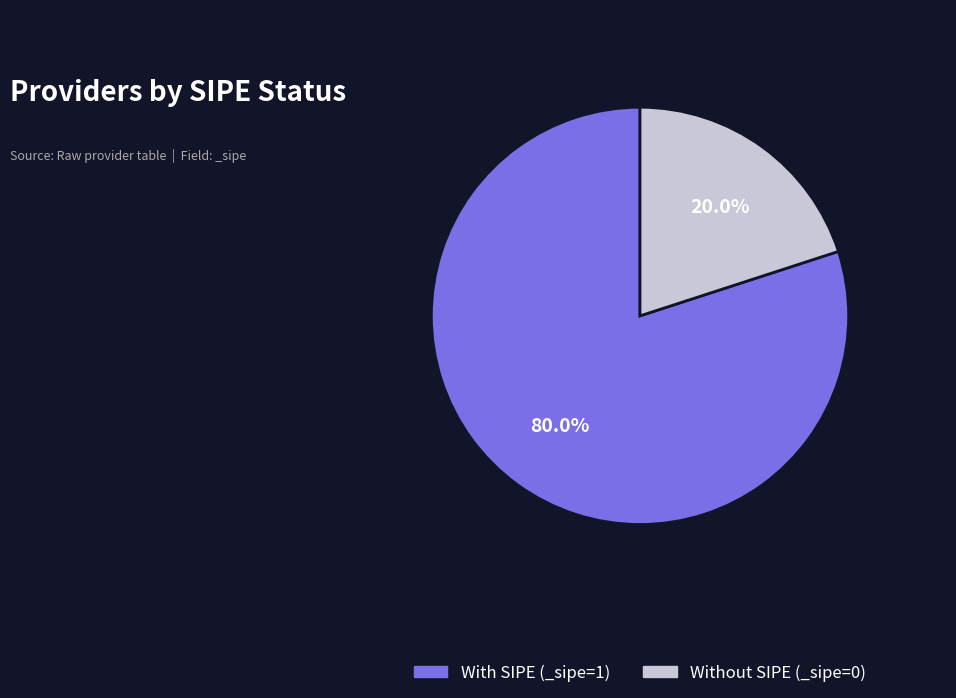

Is there any slice that represents more than half of the pie?

Yes